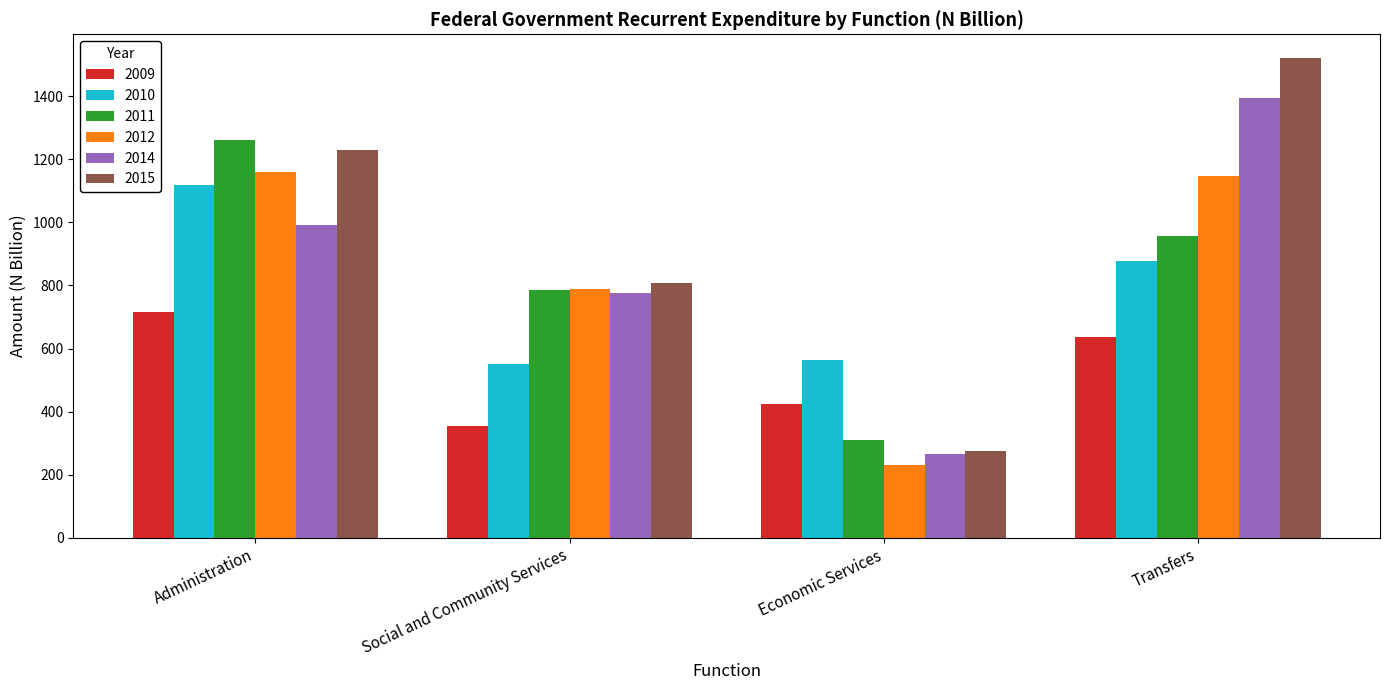

Where does the 2014 series first go above 992?

Administration